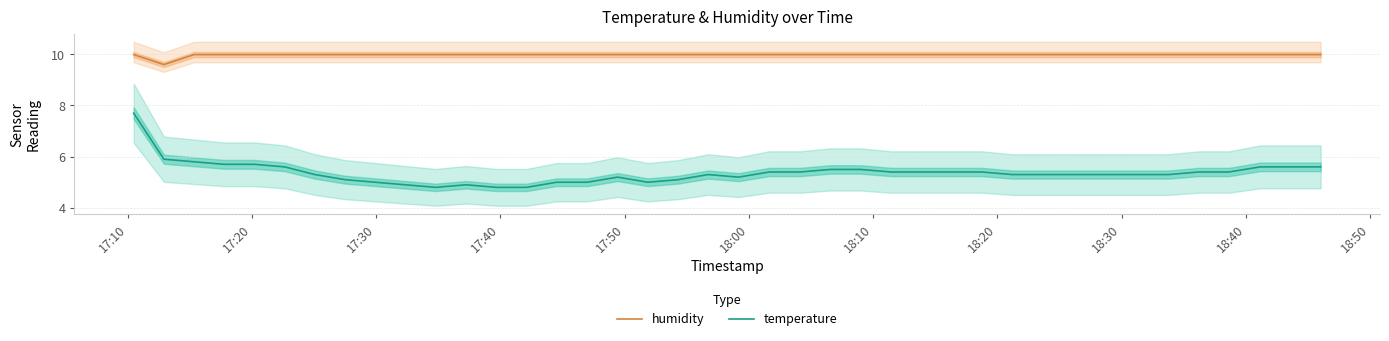

True or false: humidity and temperature intersect in this chart.

False